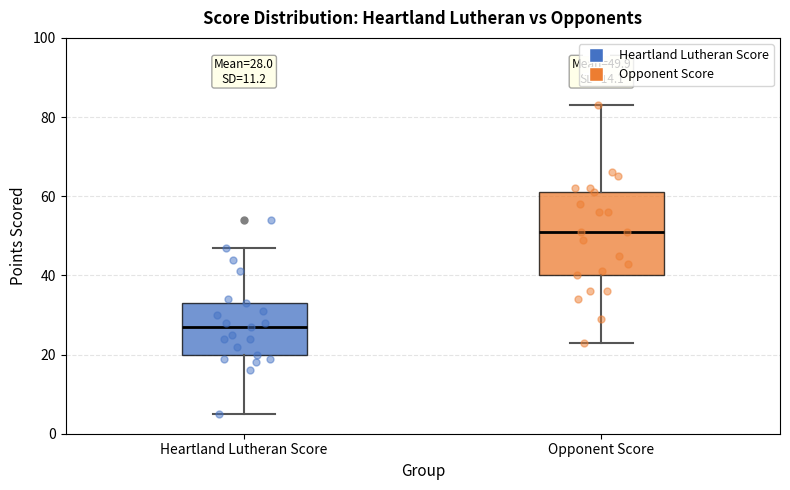

Comparing the boxes themselves (not the whiskers), which one is the tallest?

Opponent Score